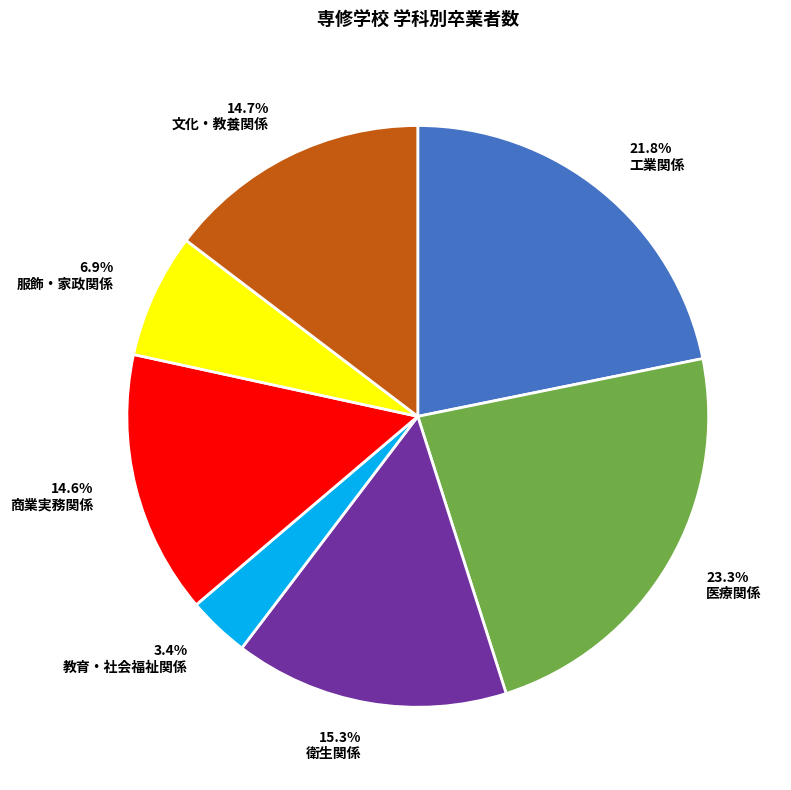

Is it true that 文化・教養関係 is 22% of the pie?

False